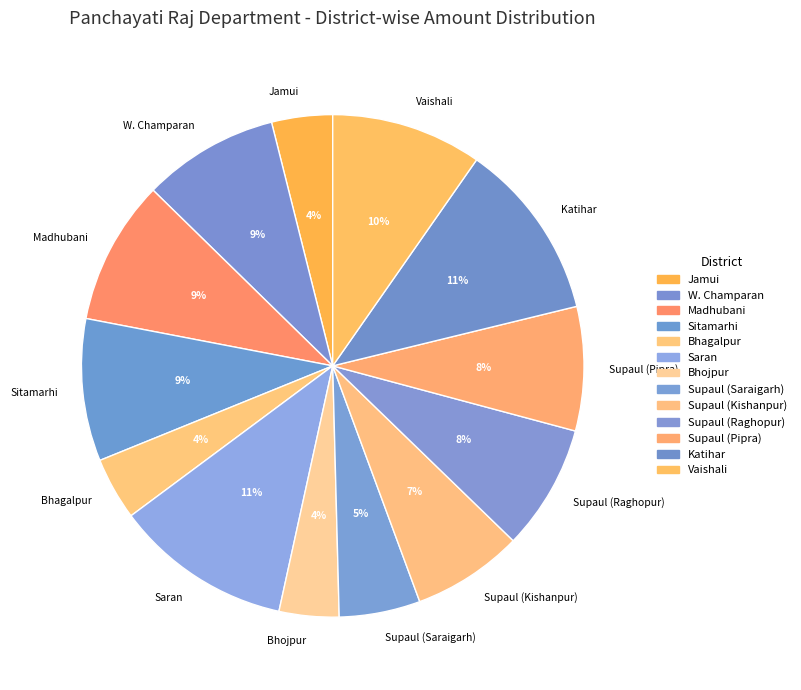

The Vaishali slice represents 10% of the pie. True or false?

True